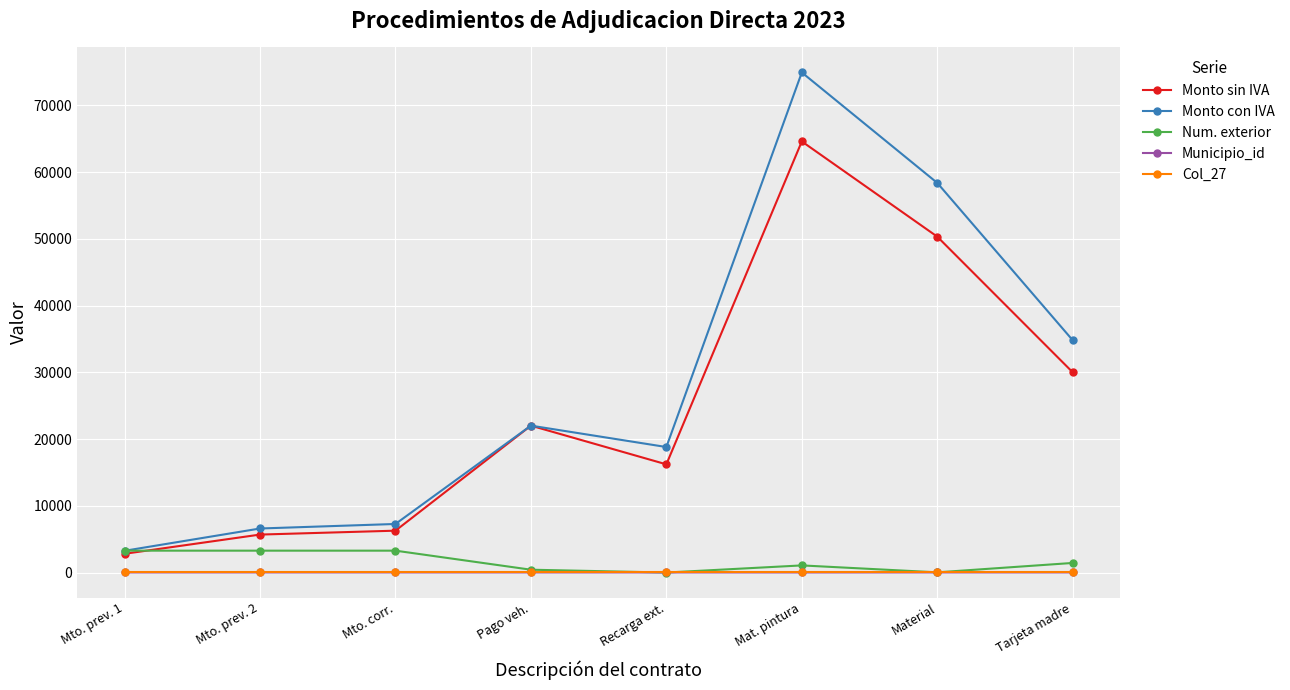

At which label does Monto sin IVA reach its peak?

Mat. pintura